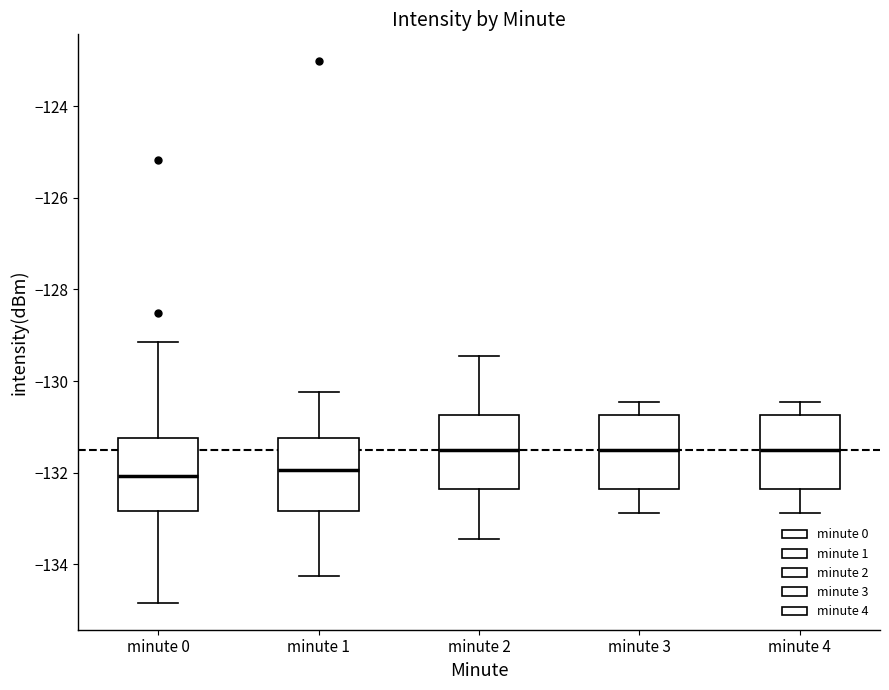

Reading left to right, transcribe this box plot: for each box, give where its median line is, the range the box spans, and where its two whiskers end, as read against the y-axis. The values are not printed on the chart, so give them approximately, as read against the axis.

minute 0: median -132.0, box -132.8 to -131.2, whiskers -134.8 to -129.2
minute 1: median -132.0, box -132.8 to -131.2, whiskers -134.2 to -130.2
minute 2: median -131.6, box -132.4 to -130.8, whiskers -133.4 to -129.4
minute 3: median -131.6, box -132.4 to -130.8, whiskers -132.8 to -130.4
minute 4: median -131.6, box -132.4 to -130.8, whiskers -132.8 to -130.4